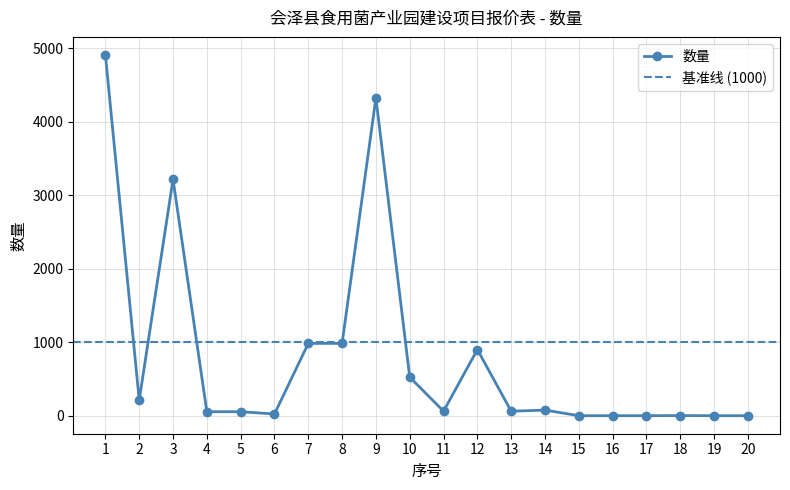

How many series are shown in this chart?

1